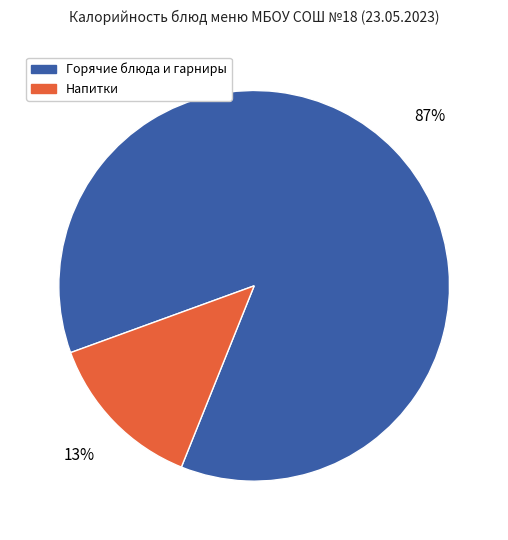

Which category has the biggest portion of the pie?

Горячие блюда и гарниры